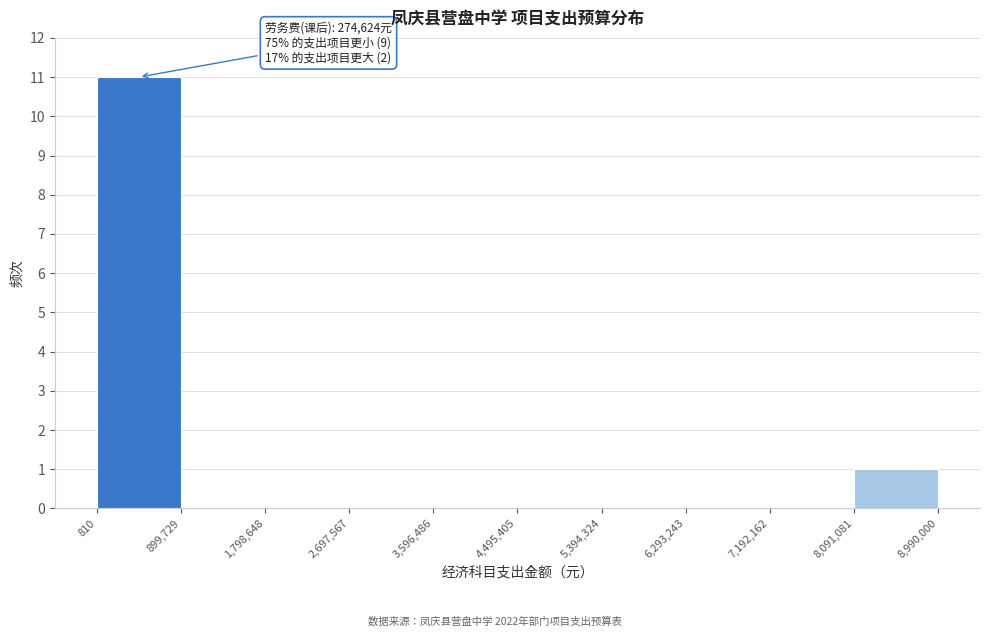

Over which range of the x-axis is the bar tallest?

810 to 899,729